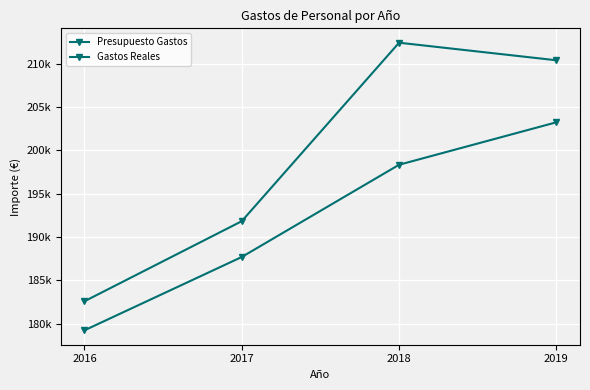

Reading left to right, what are all the values shown in this chart?

Presupuesto Gastos: 2016=179220.0	2017=187688.0	2018=198340.0	2019=203243.0
Gastos Reales: 2016=182574.5	2017=191822.7	2018=212430.3	2019=210402.6